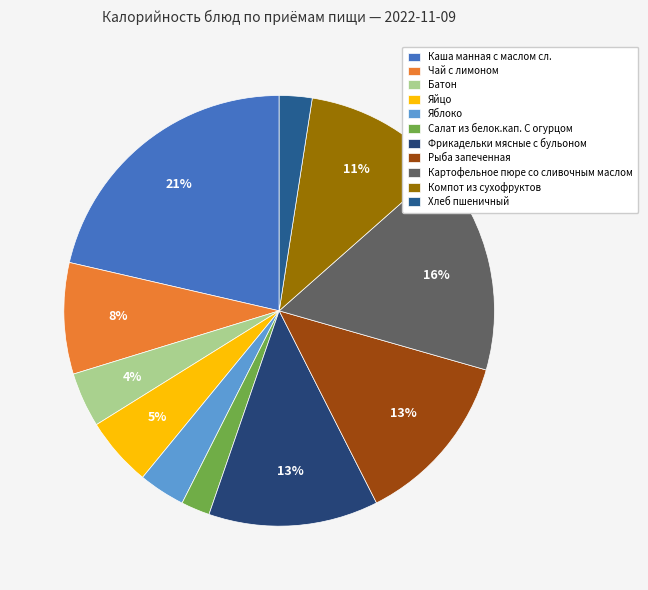

To the nearest percent, what percentage of the pie is Фрикадельки мясные с бульоном?

13%